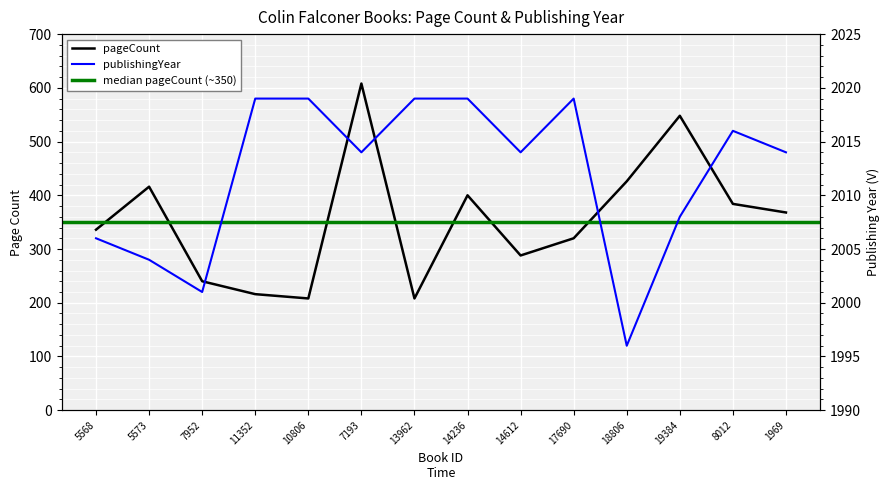

The pageCount series shows 167 at 5573. True or false?

False